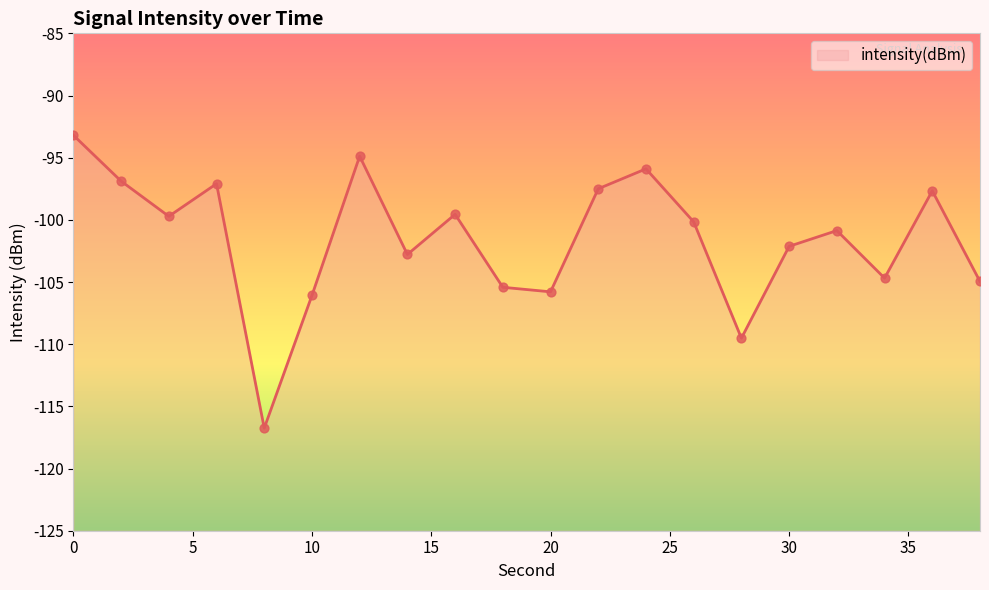

What is the change in value from 4 to 12?

+4.8